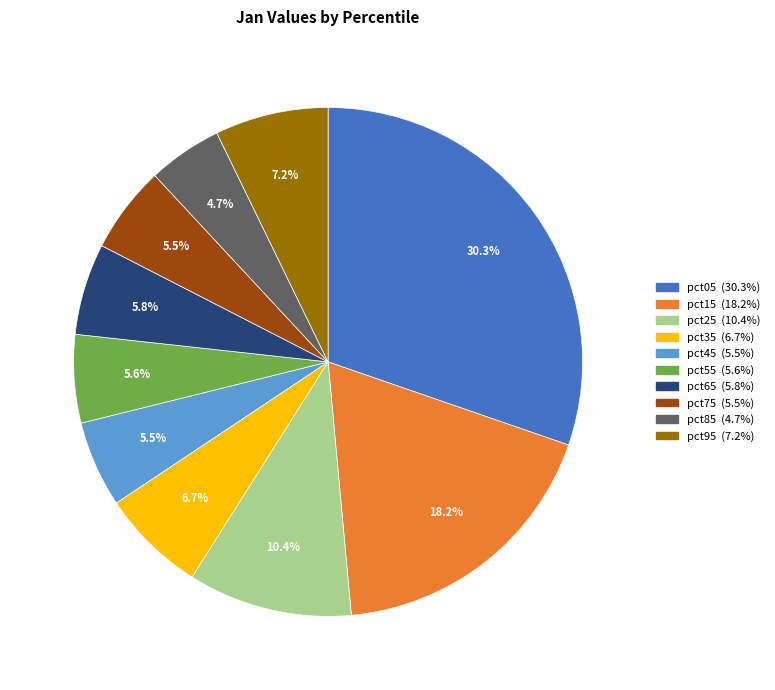

To the nearest percent, what is the difference between the largest and smallest slice percentages?

26%